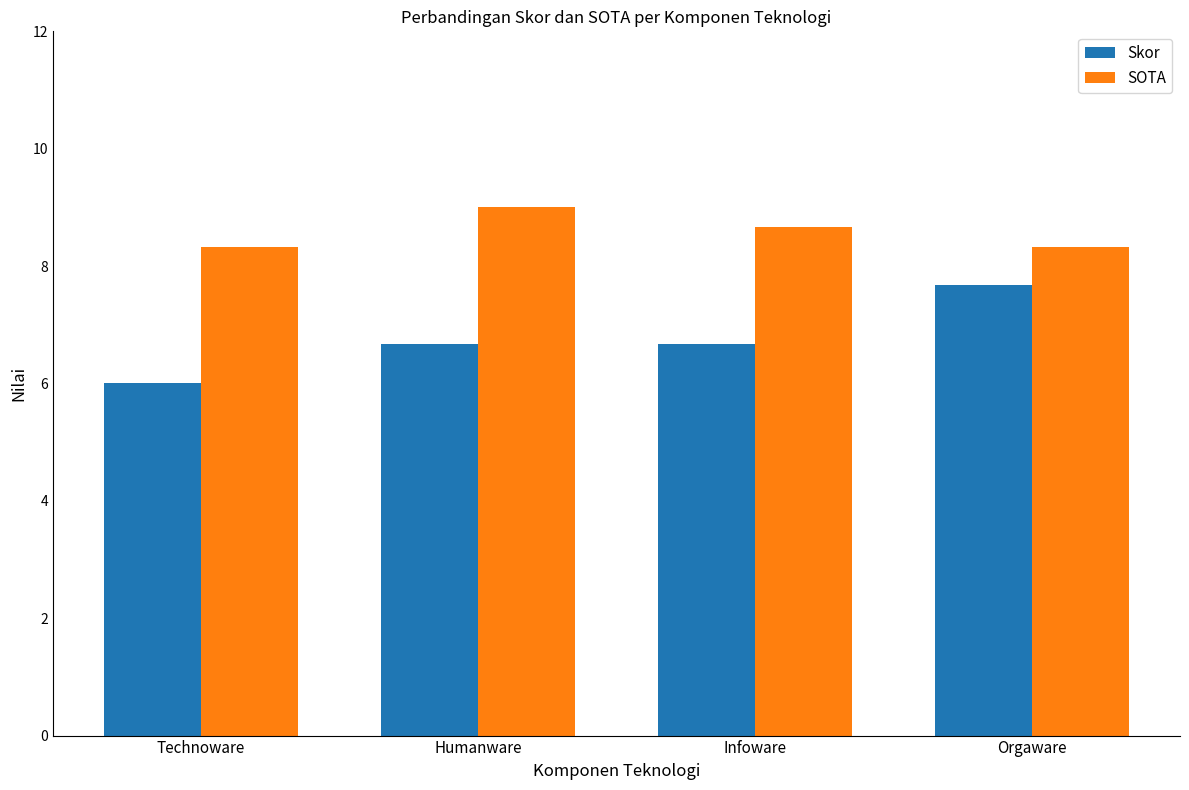

How many series are shown in this chart?

2